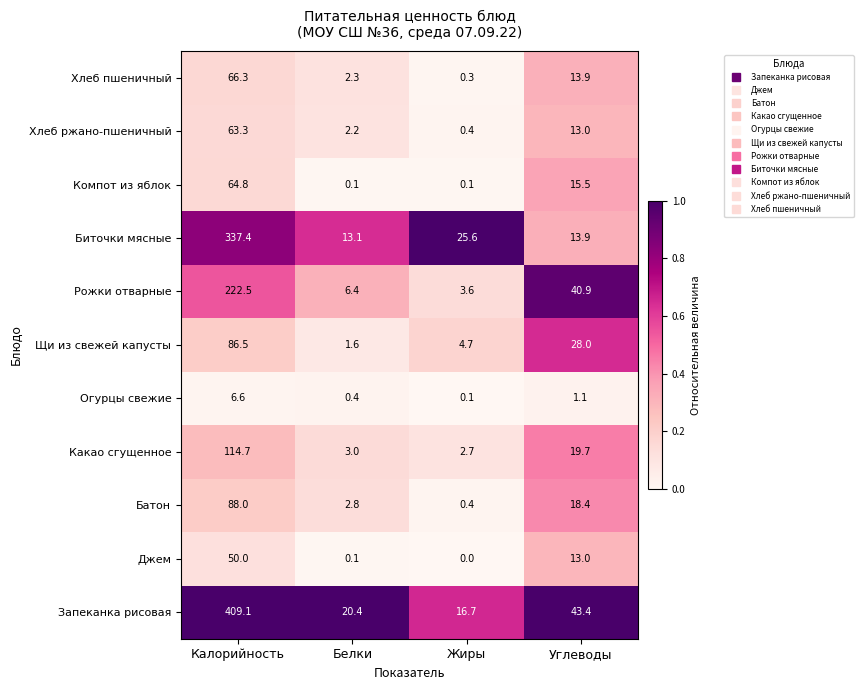

Which category has the highest value across all series?

Калорийность